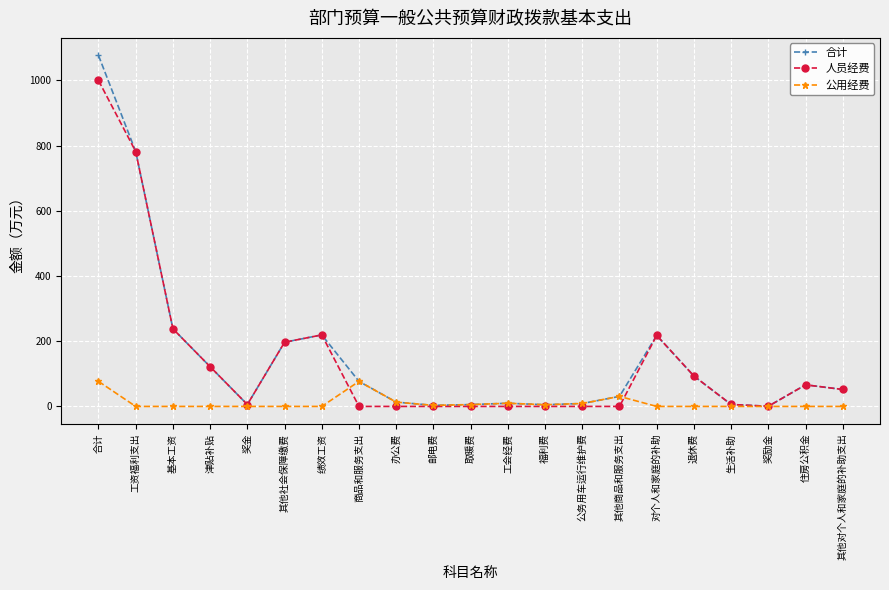

What is the label of the 17th point from the right?

奖金